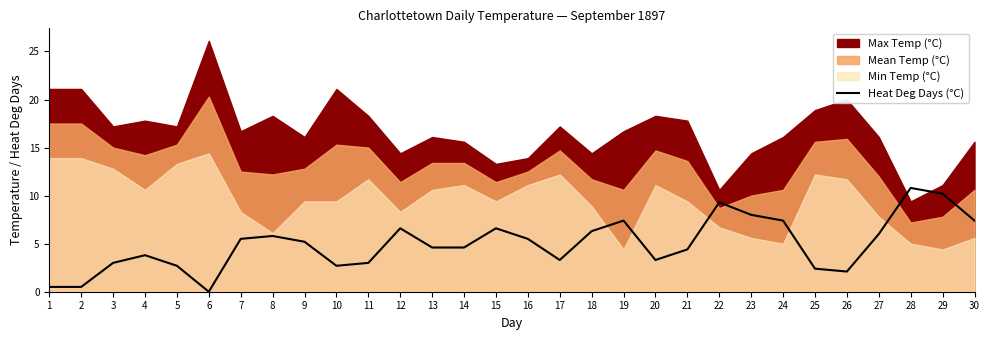

True or false: Heat Deg Days (°C) has a value of 4.6 at 14.

True